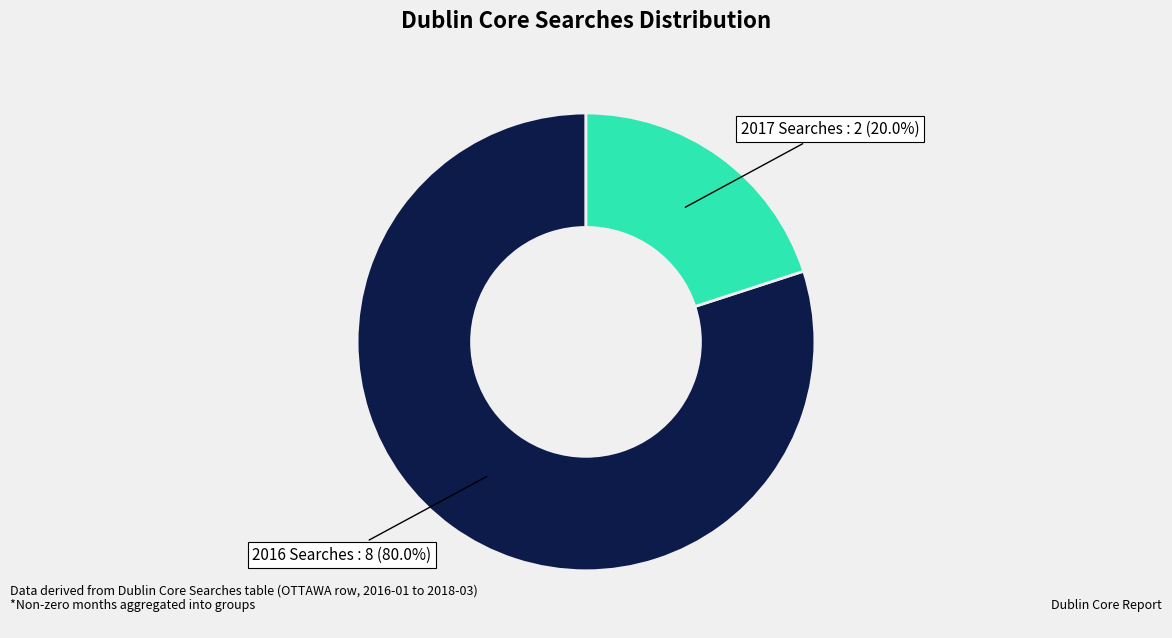

What is the smallest slice in the pie chart?

2017 Searches